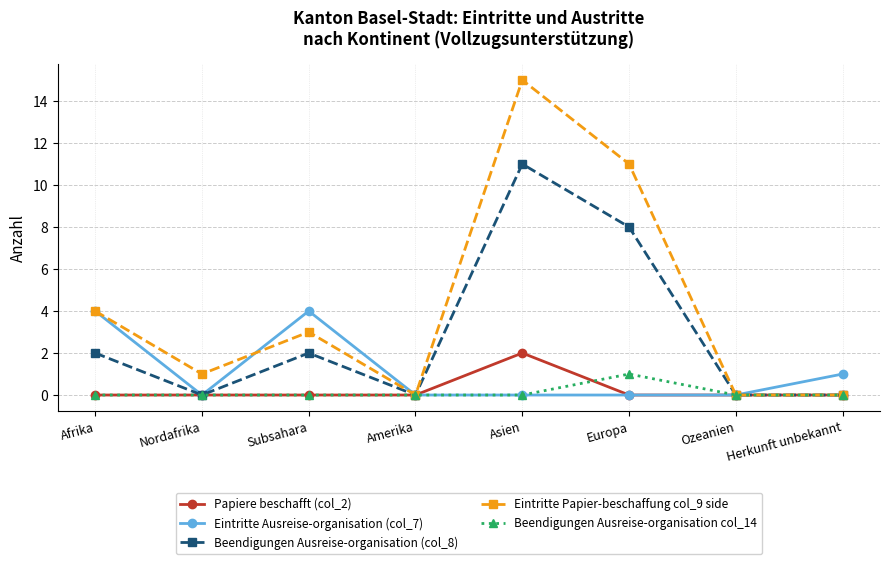

Is it true that Eintritte Papier-beschaffung col_9 side equals 0 at Ozeanien?

True